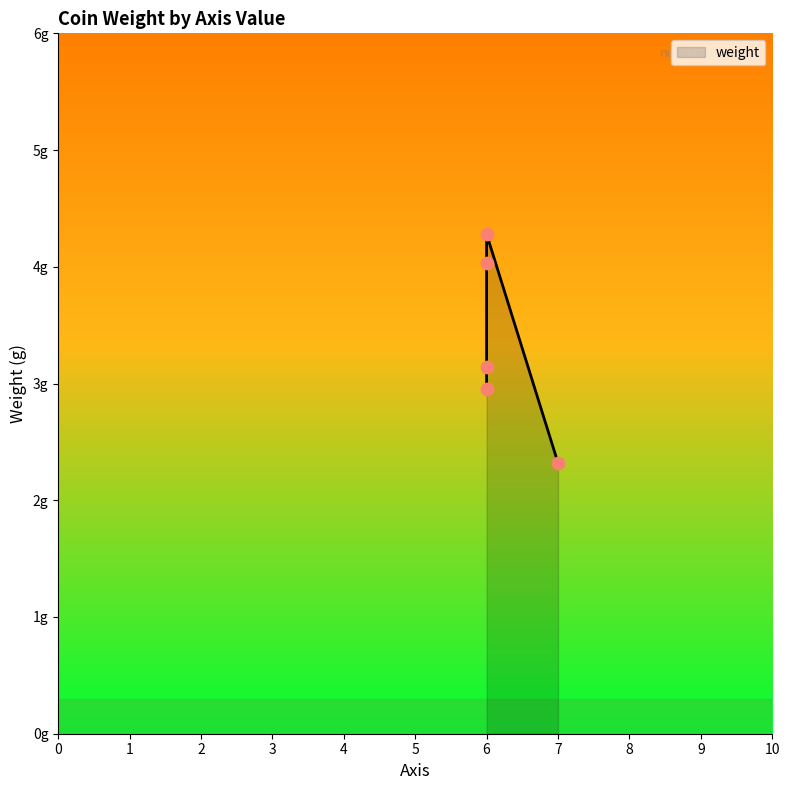

Between 6 and 6, which is larger?

6